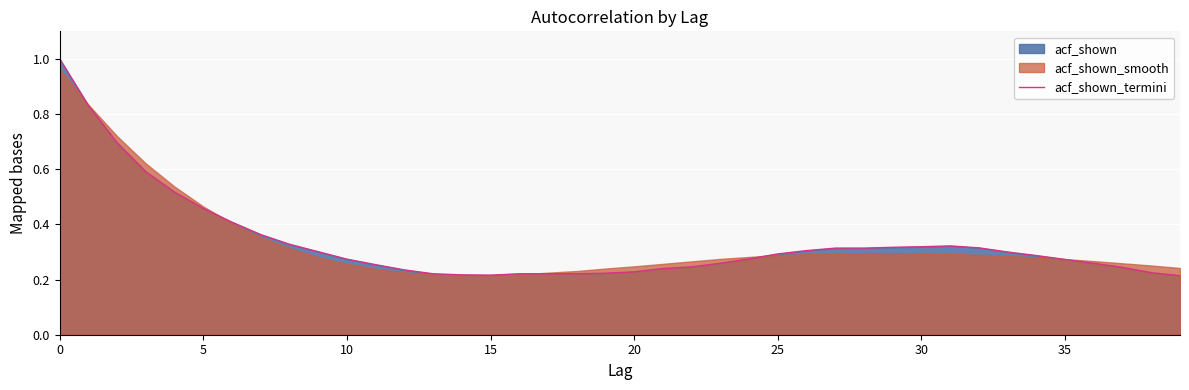

At which category does the chart reach its minimum across all series?

39